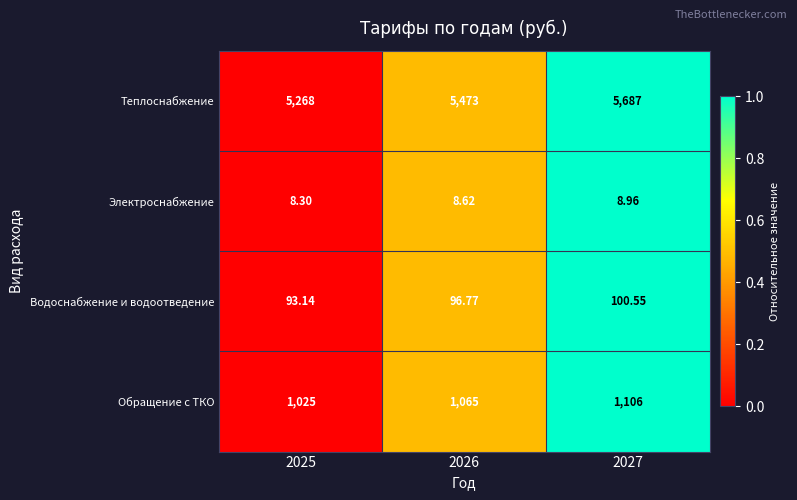

Which series has the largest total across all categories?

Теплоснабжение